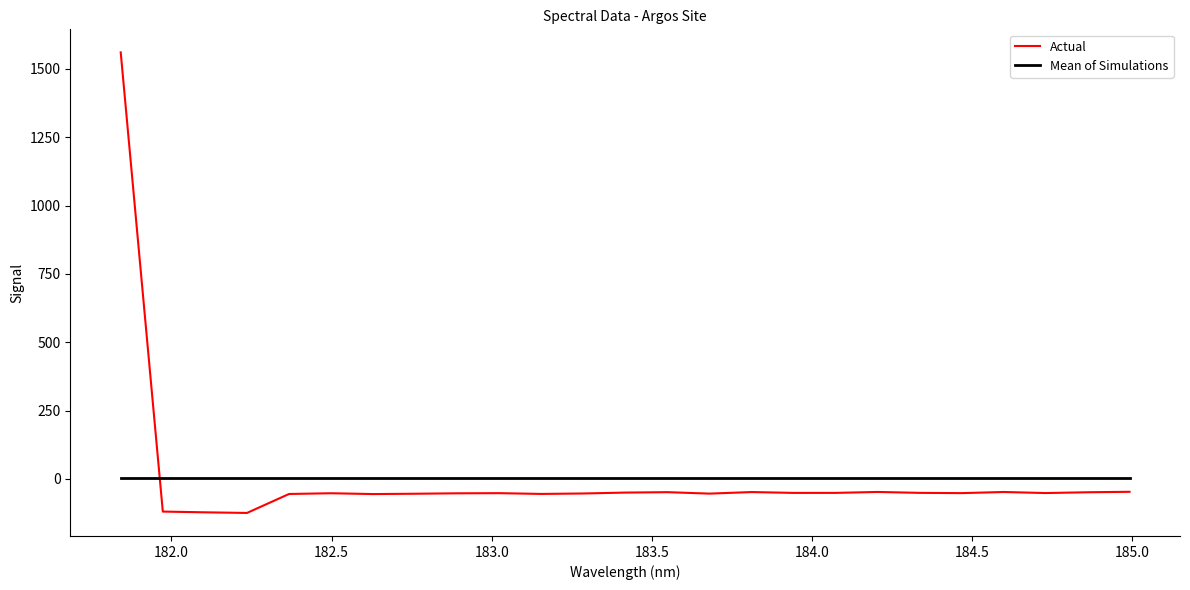

What is the minimum value shown in the chart?

-124.2